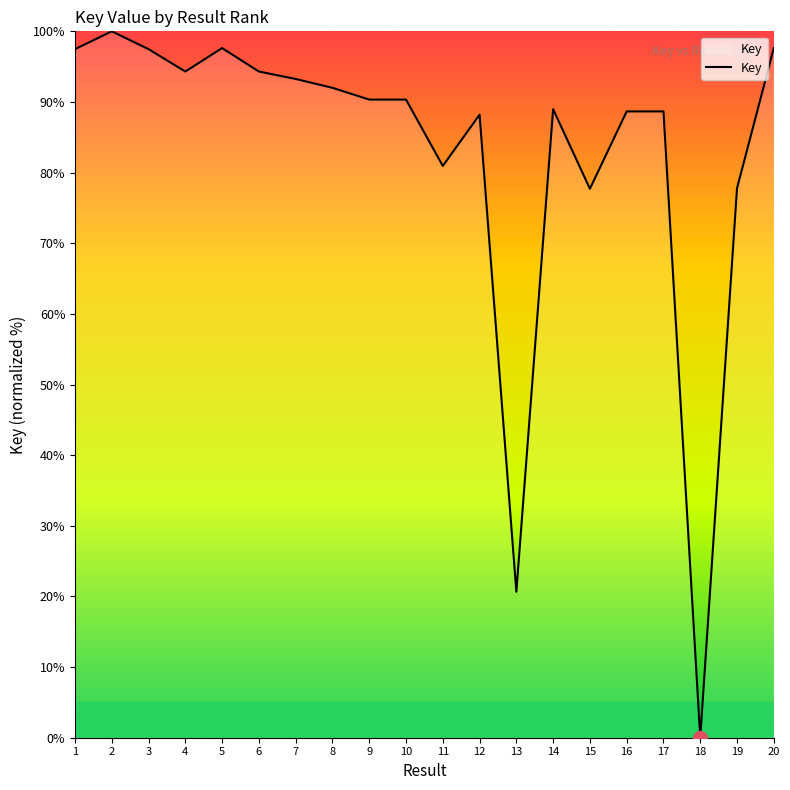

What is the maximum value shown in the chart?

100.0